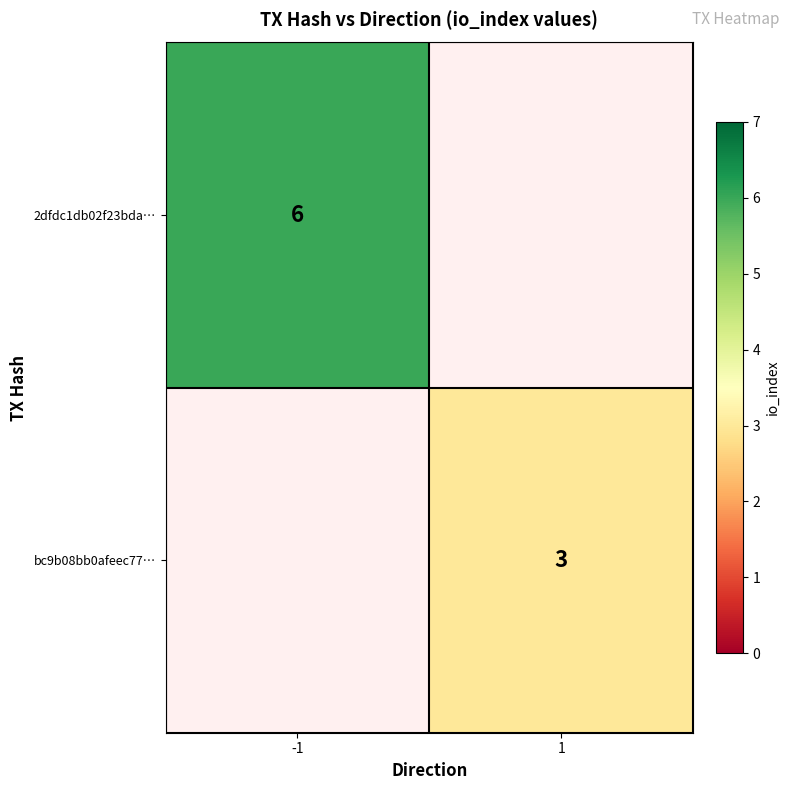

How many categories are shown in the chart?

2